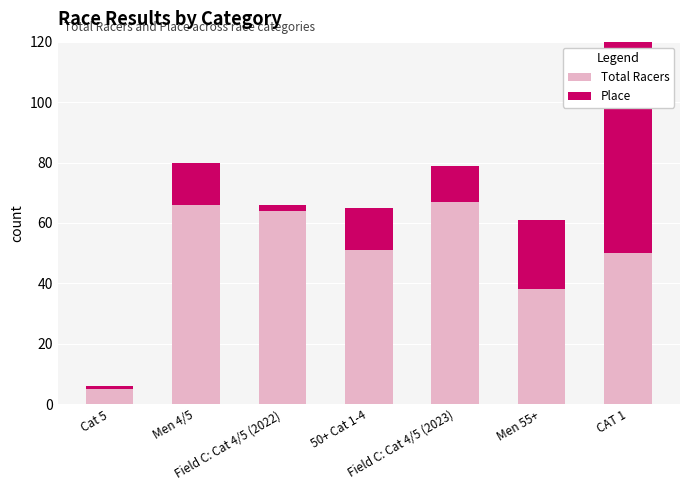

What is the value of the Place bar at the 4th from the left?

14